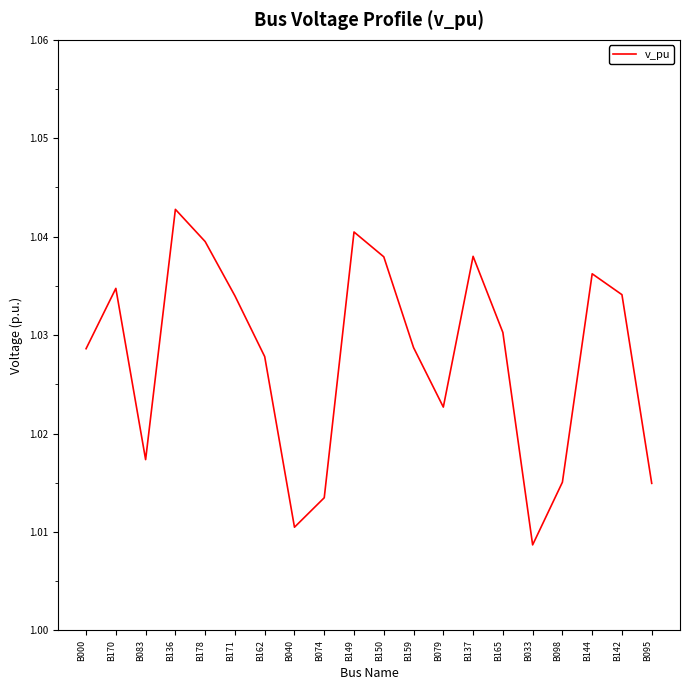

Where is the data nearest to the value 1?

B033